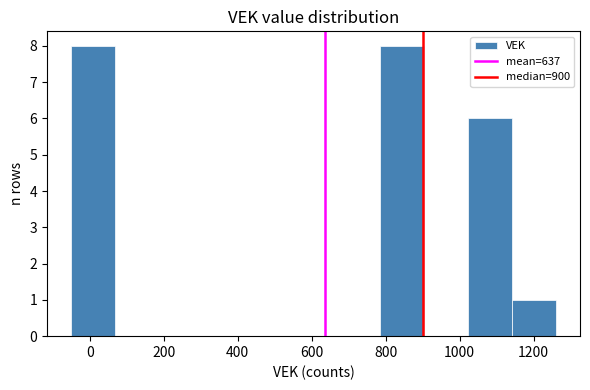

What is the height of the bar covering 1020 to 1140 on the x-axis? Neither the bar edges nor the heights are printed on the chart, so give them approximately, as read against the axes.

6